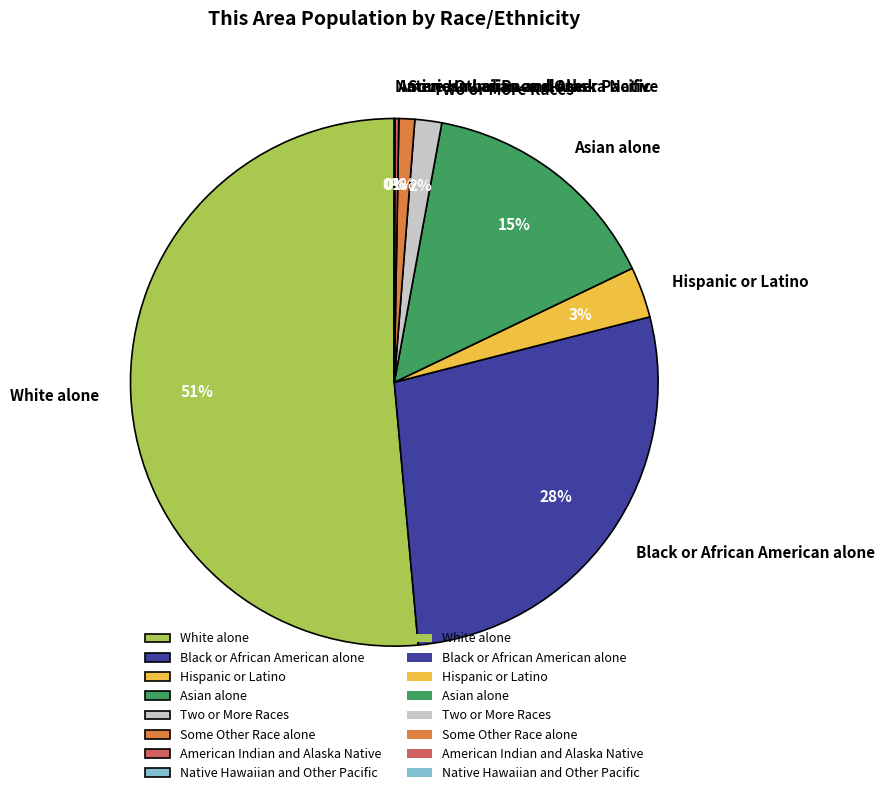

To the nearest percent, what percentage of the pie is Black or African American alone?

28%